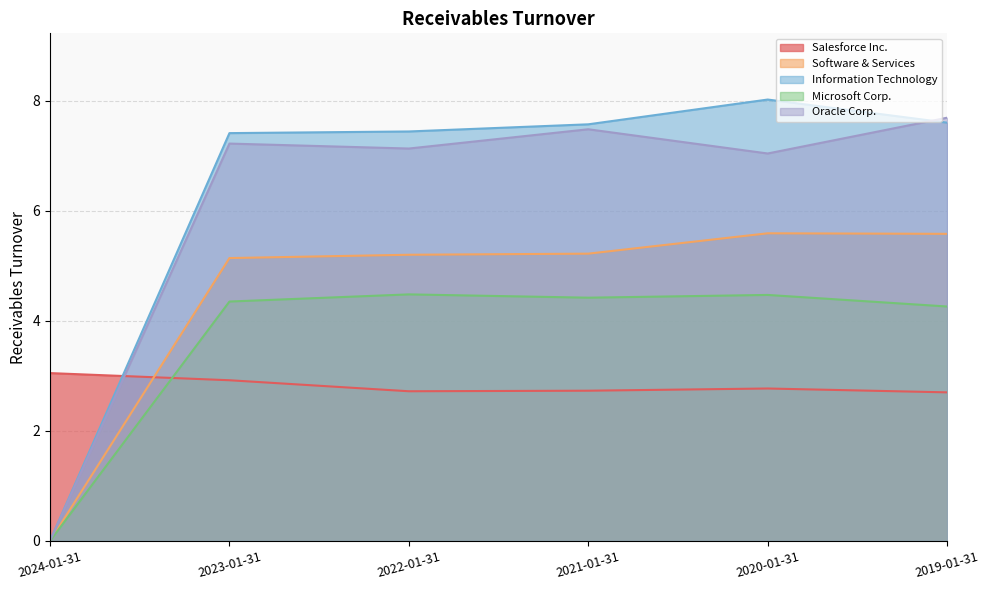

Is it true that Microsoft Corp. equals 4.3 at 2023-01-31?

True